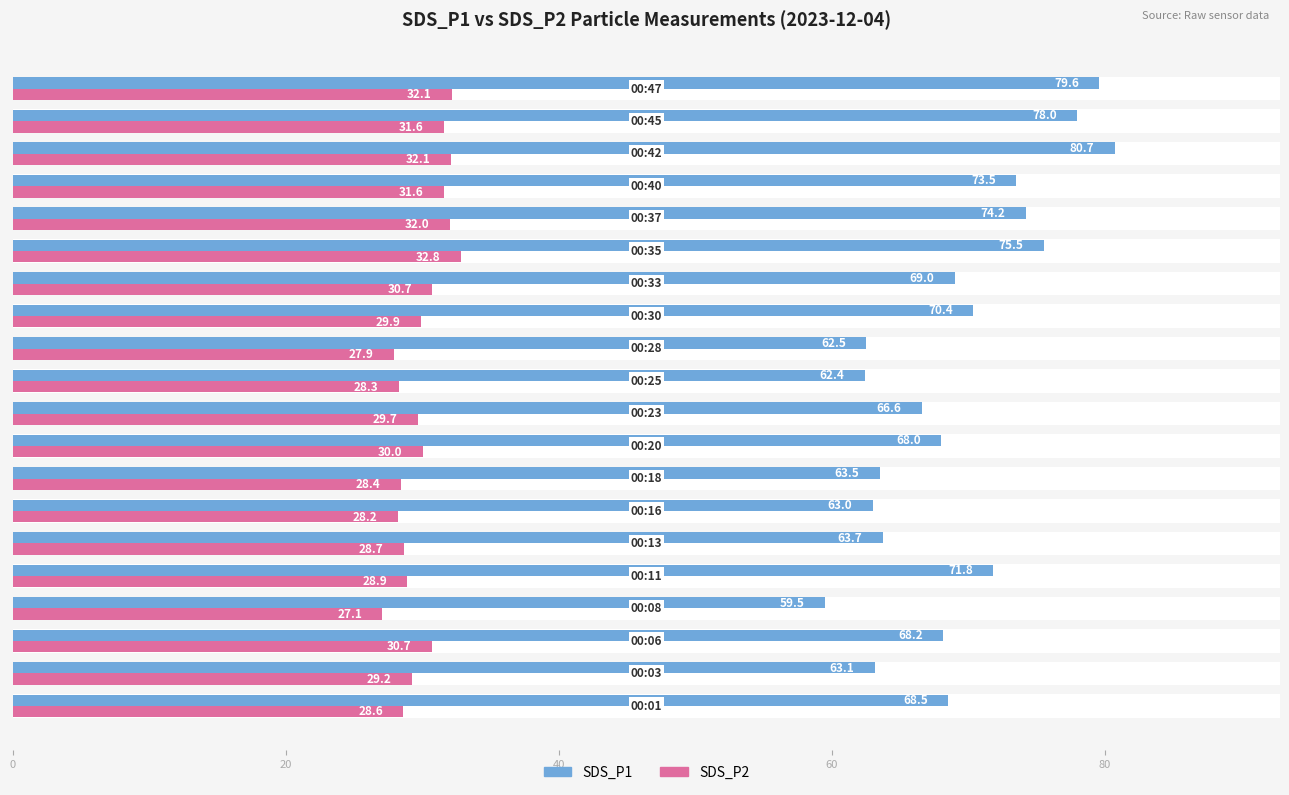

True or false: SDS_P2 has a value of 51.6 at 9.

False